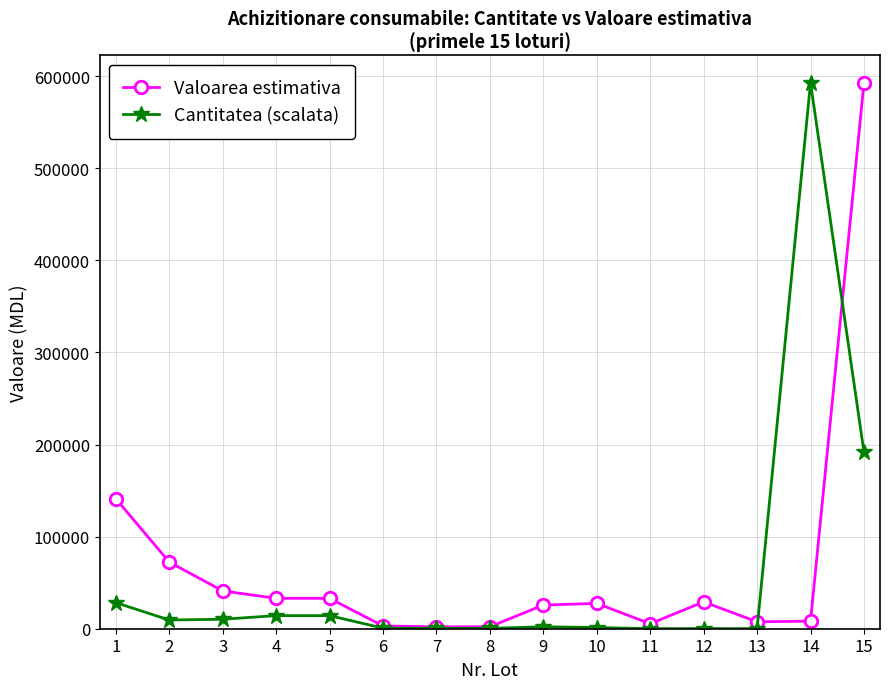

After their last crossing, which series has the higher values: Cantitatea (scalata) or Valoarea estimativa?

Valoarea estimativa